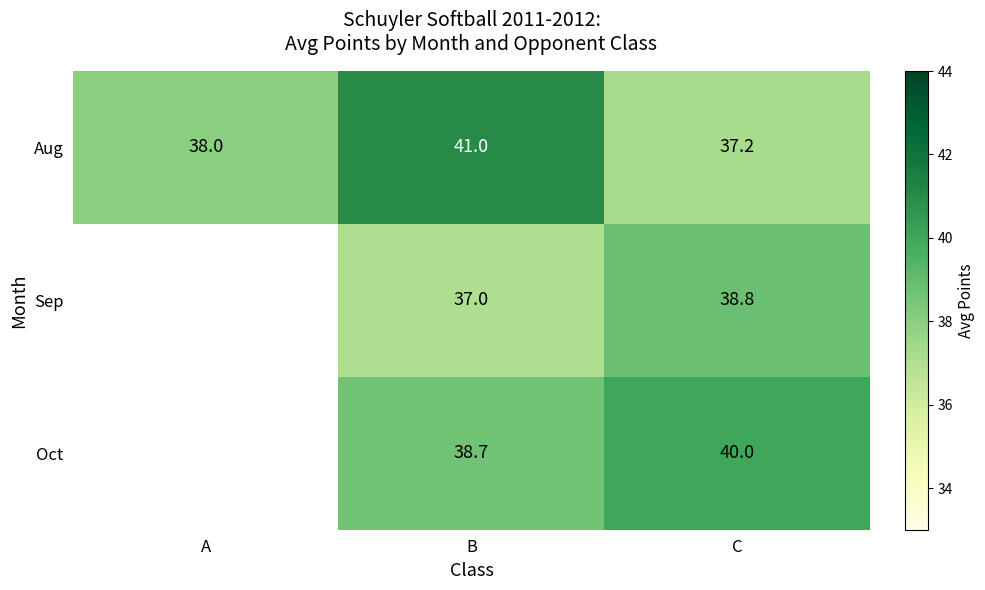

The Oct series shows 38.7 at B. True or false?

True